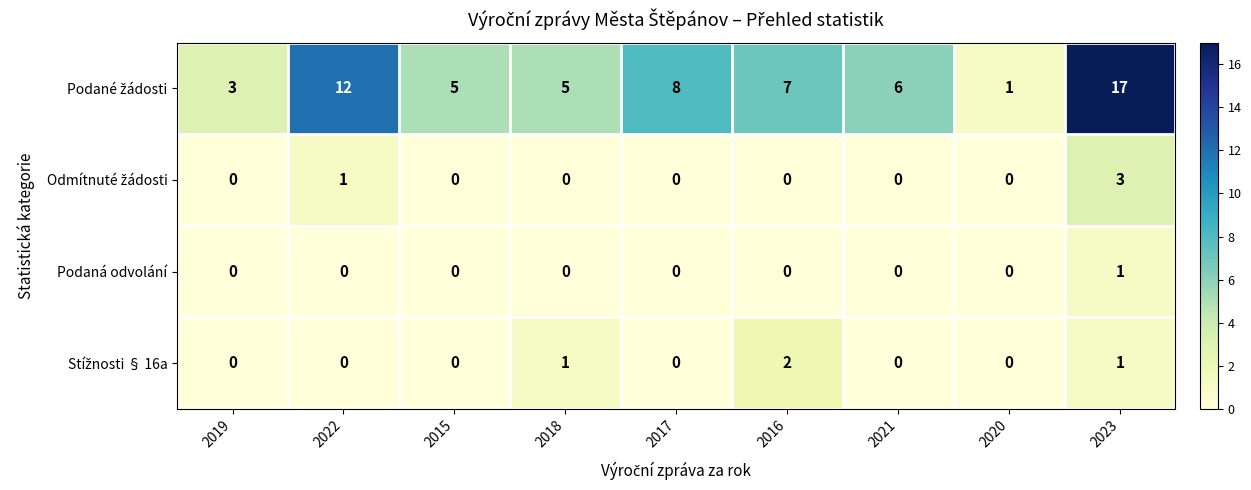

At how many categories does at least one series exceed 2?

8